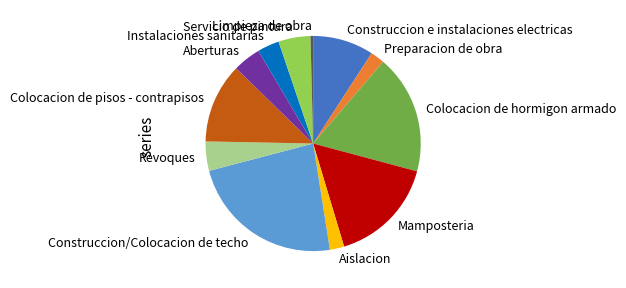

Is it true that Colocacion de pisos - contrapisos is 12% of the pie?

True